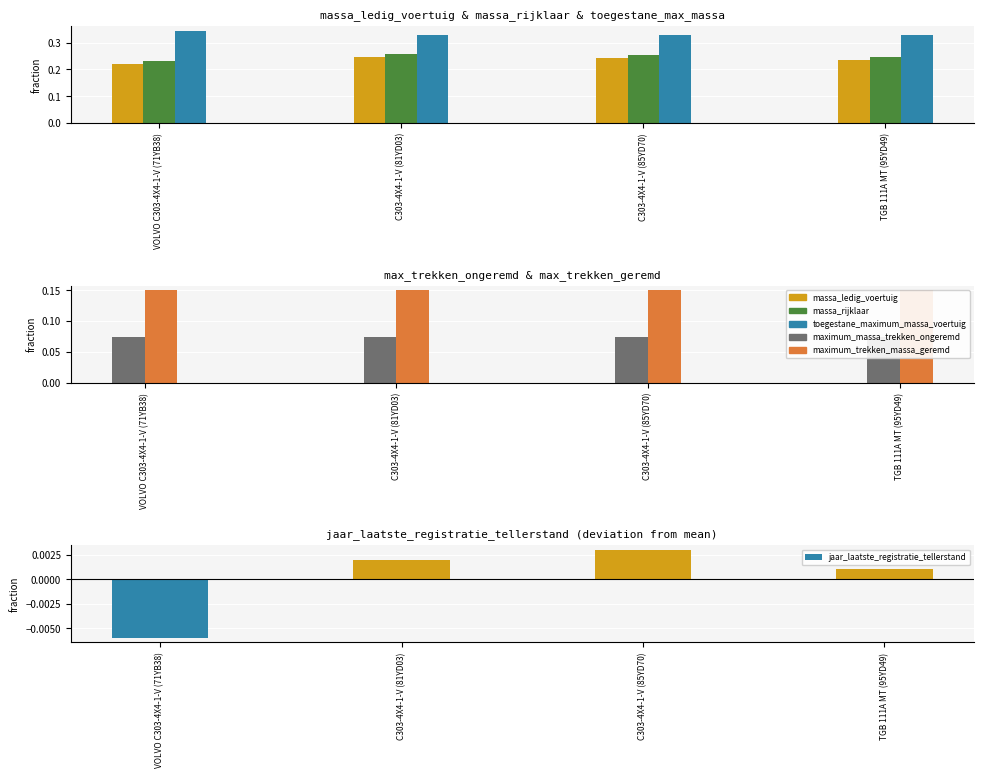

What is the highest value of the maximum_trekken_massa_geremd series?

0.1